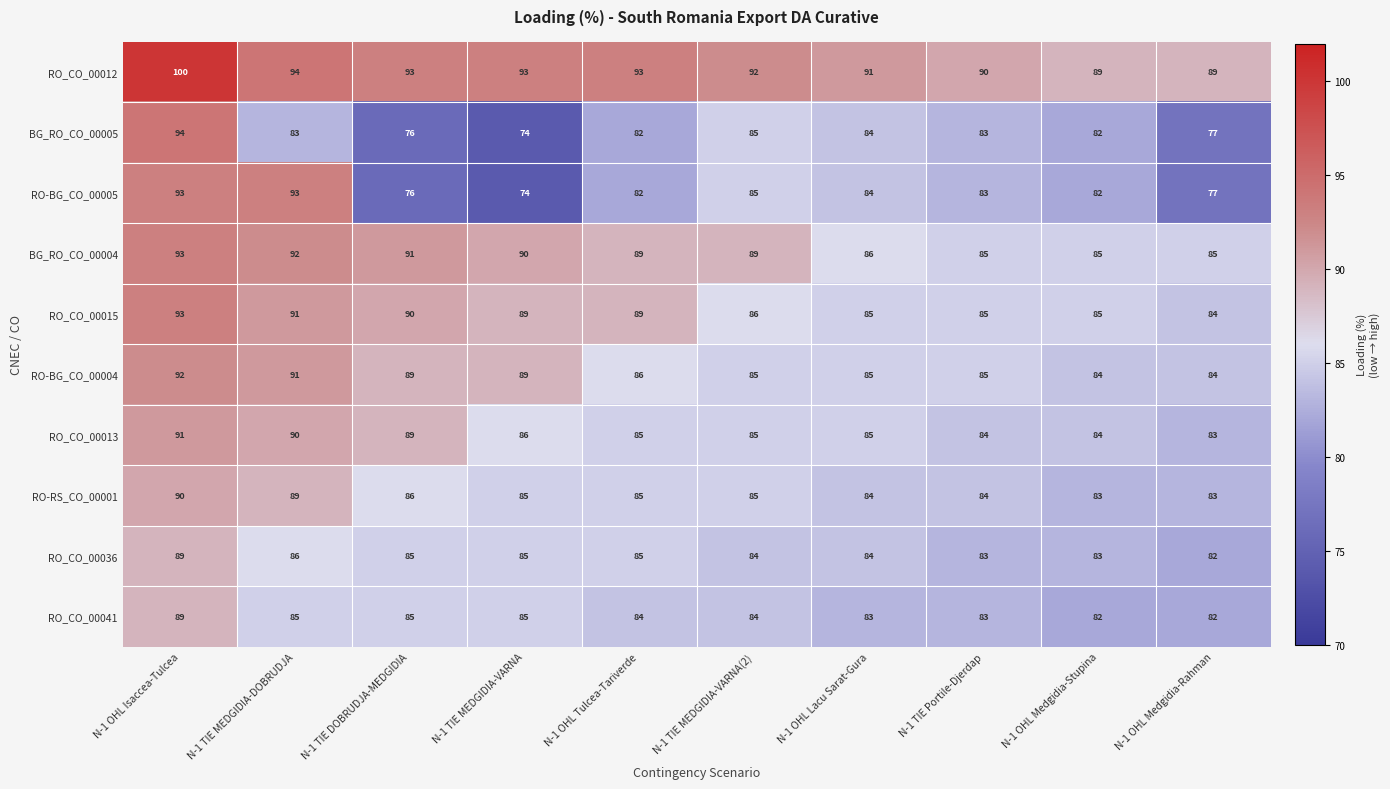

What is the total value across all series at N-1 OHL Lacu Sarat-Gura?

851